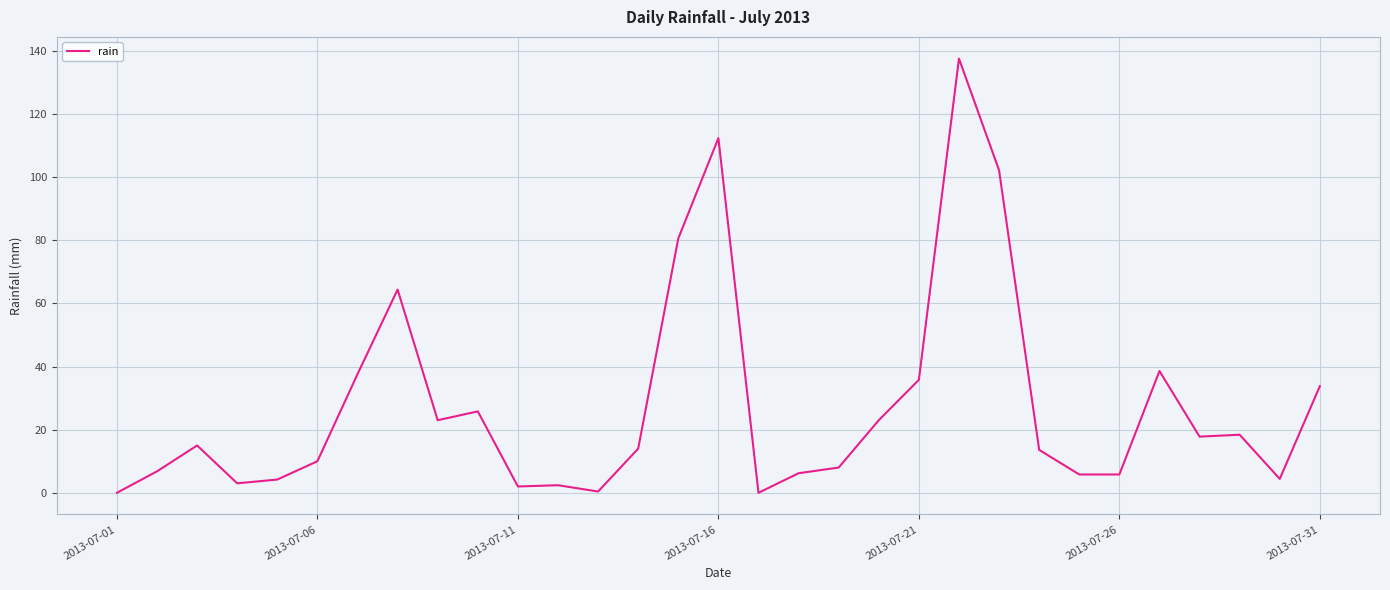

Does the chart display data point markers on the line(s)?

No